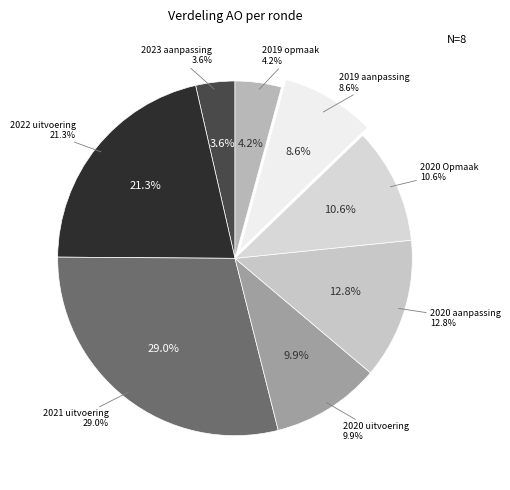

To the nearest percent, what is the average slice percentage?

12%